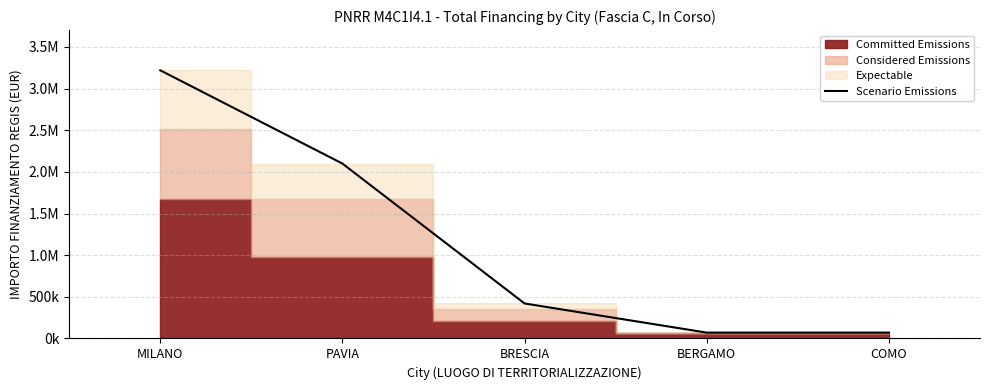

What is the greatest value displayed?

3220000